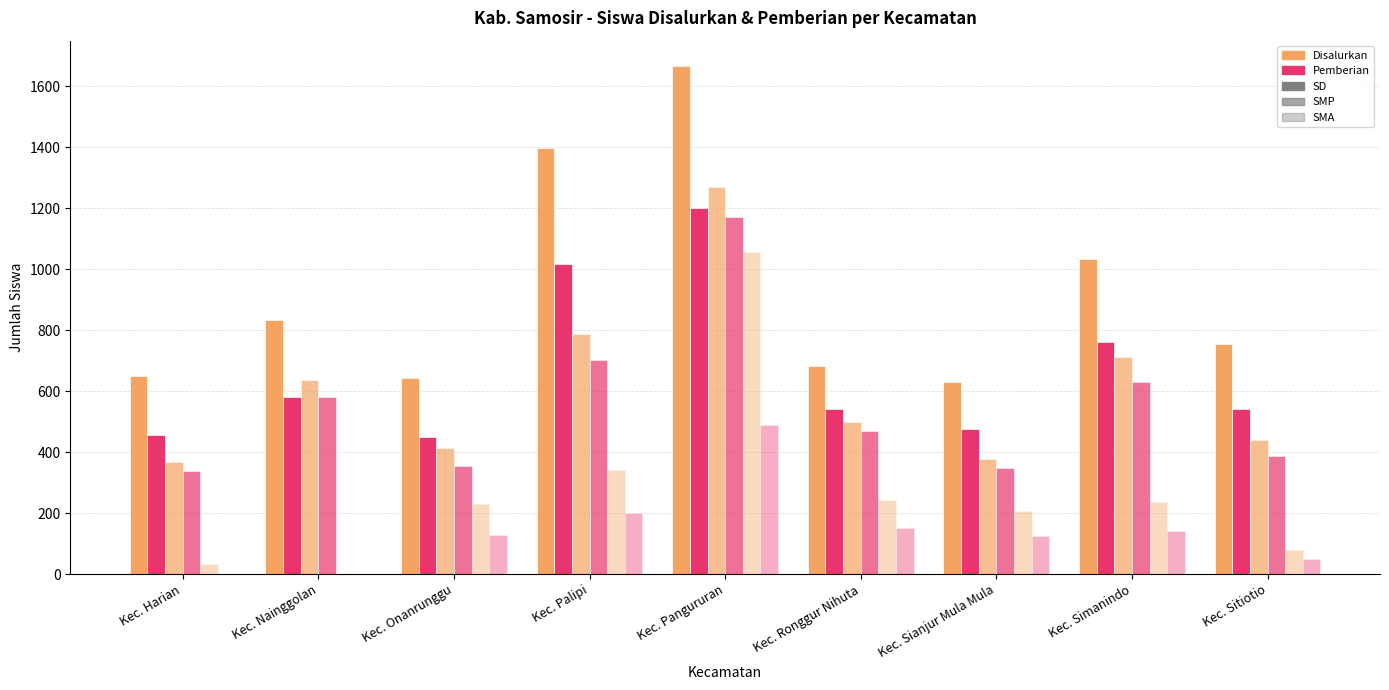

How many groups of bars are there?

9